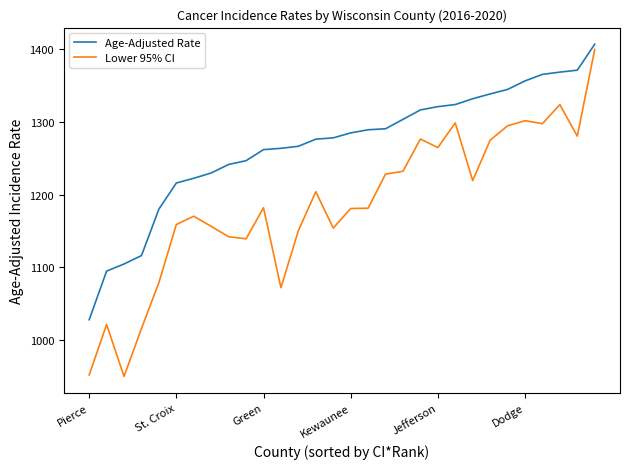

What is the average value of the Lower 95% CI series?

1186.8